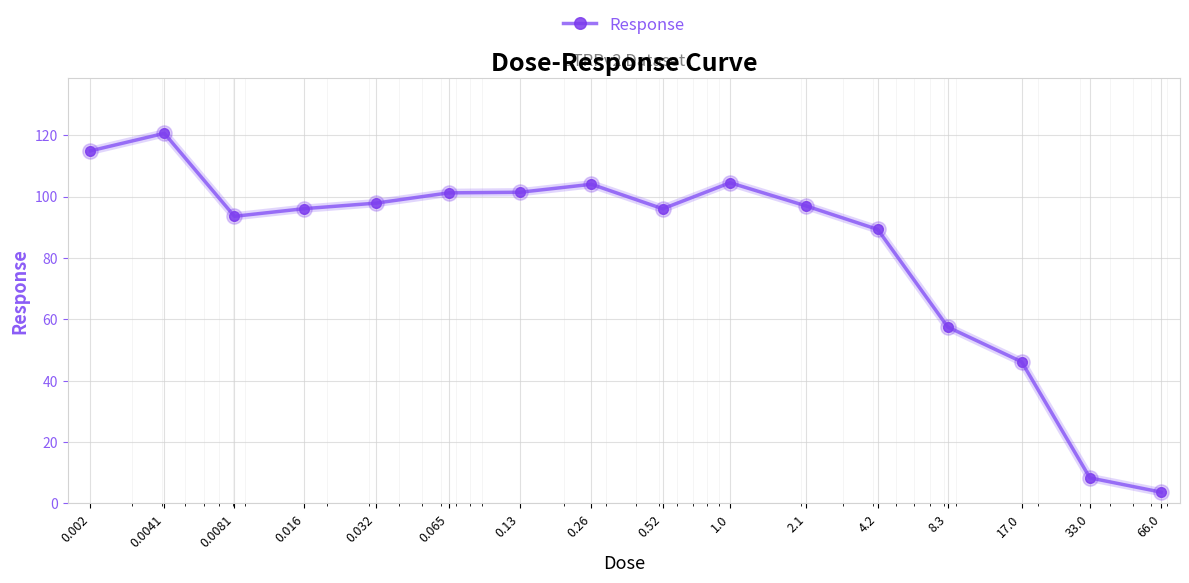

What is the value of the 15th point from the left?

8.3